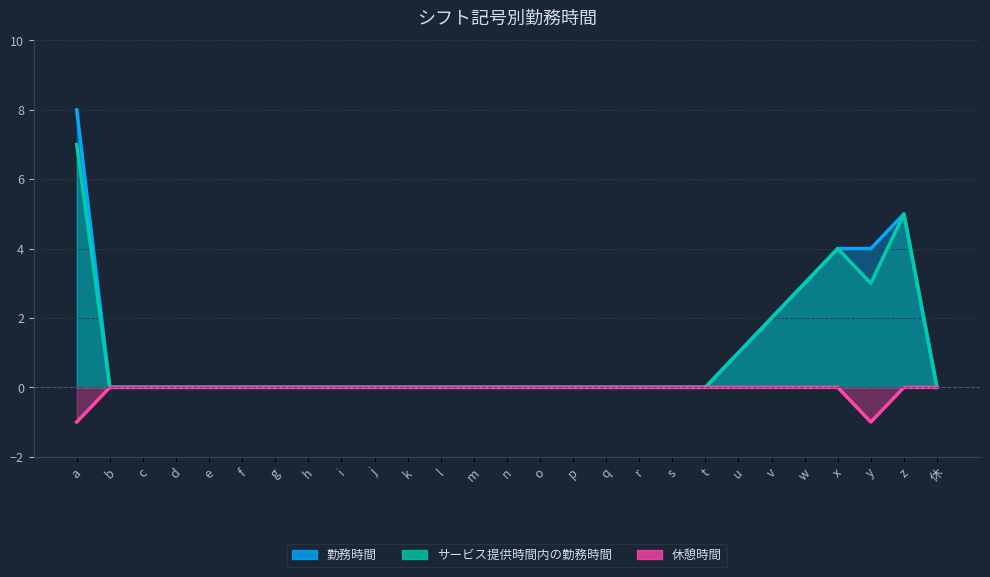

Where is 休憩時間 nearest to the value 0?

b